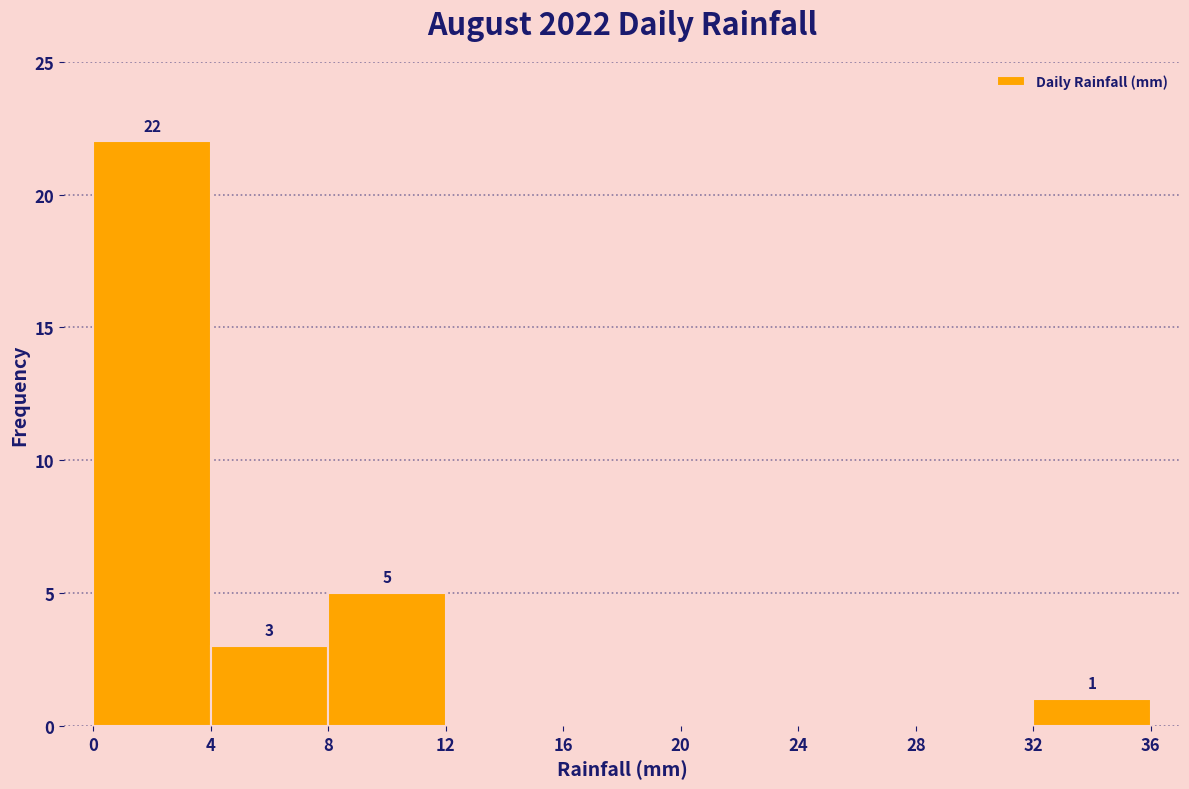

Which range on the x-axis has the tallest bar?

0 to 4